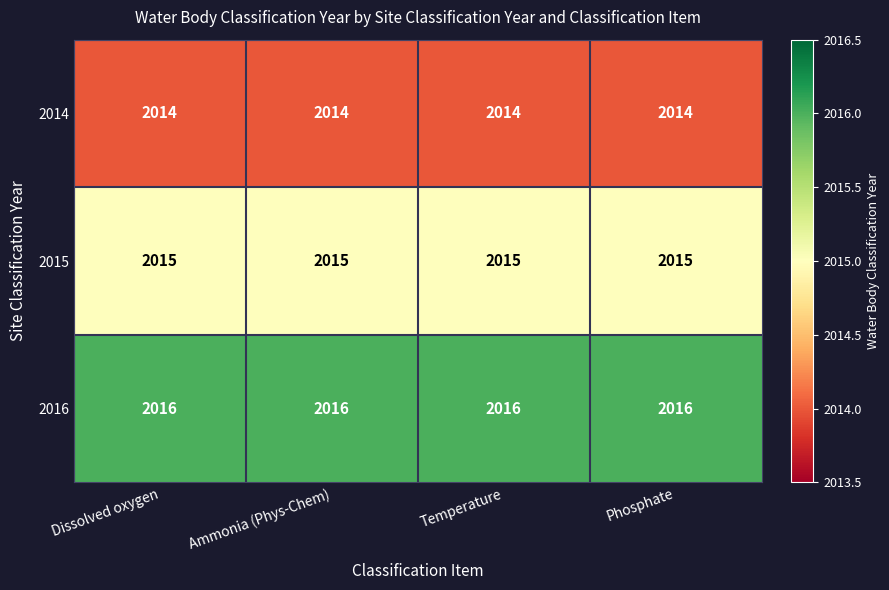

The 2014 series shows 594 at Phosphate. True or false?

False